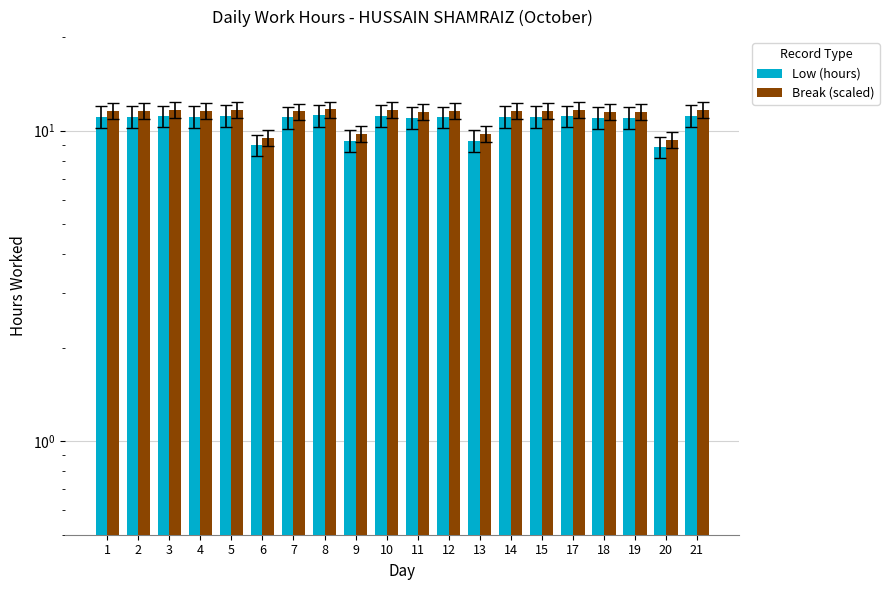

Which series has the widest spread of values?

Low (hours)